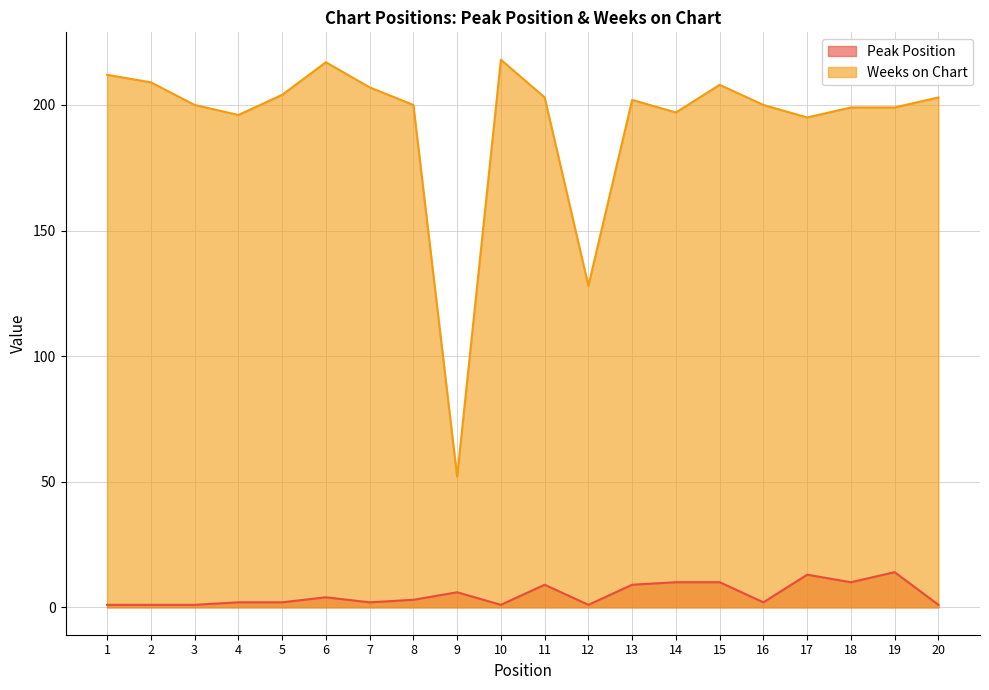

How many interior local peaks does the Peak Position series have?

5